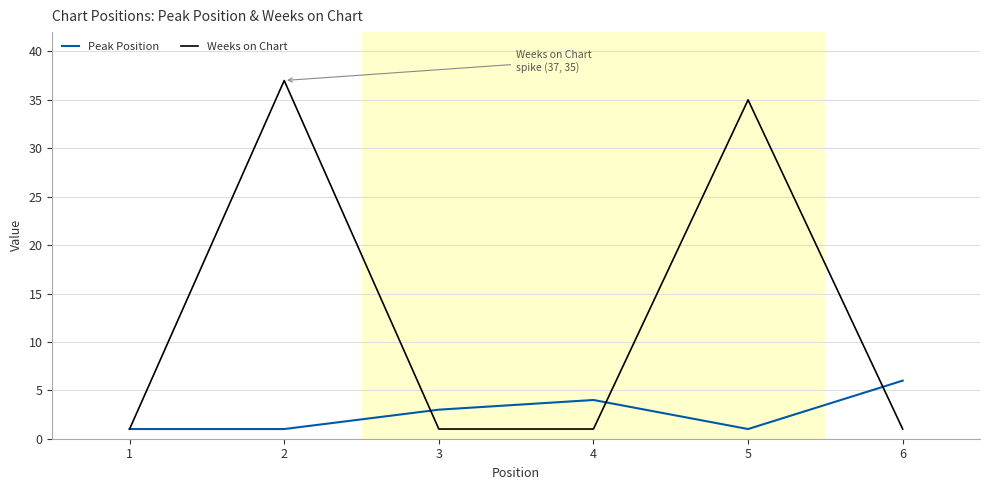

What is the sum of all Weeks on Chart values?

76